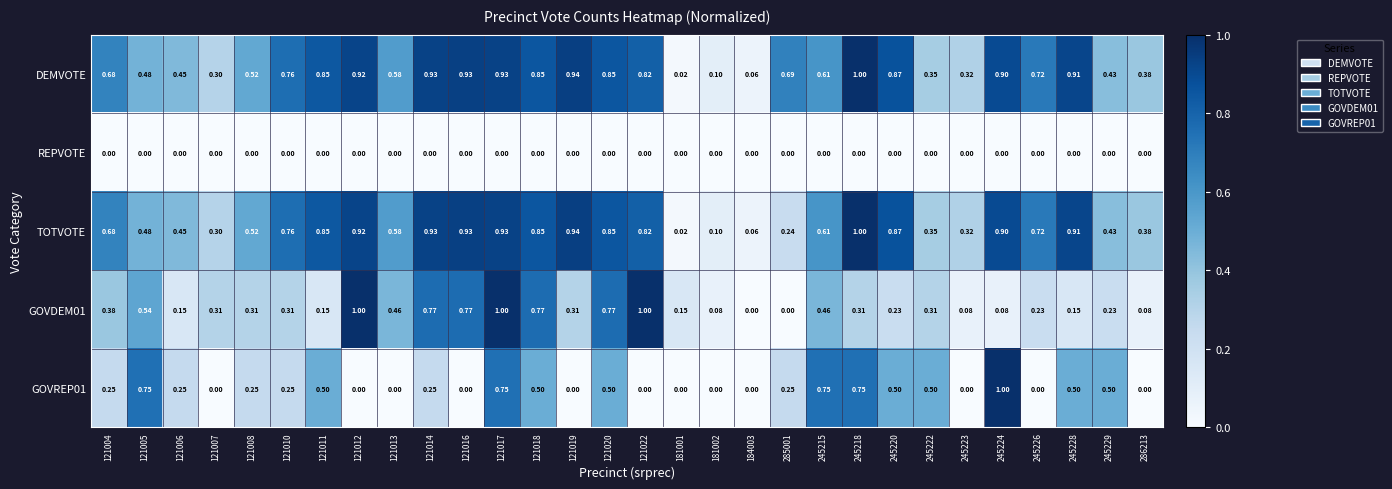

Which series has the largest total across all categories?

DEMVOTE